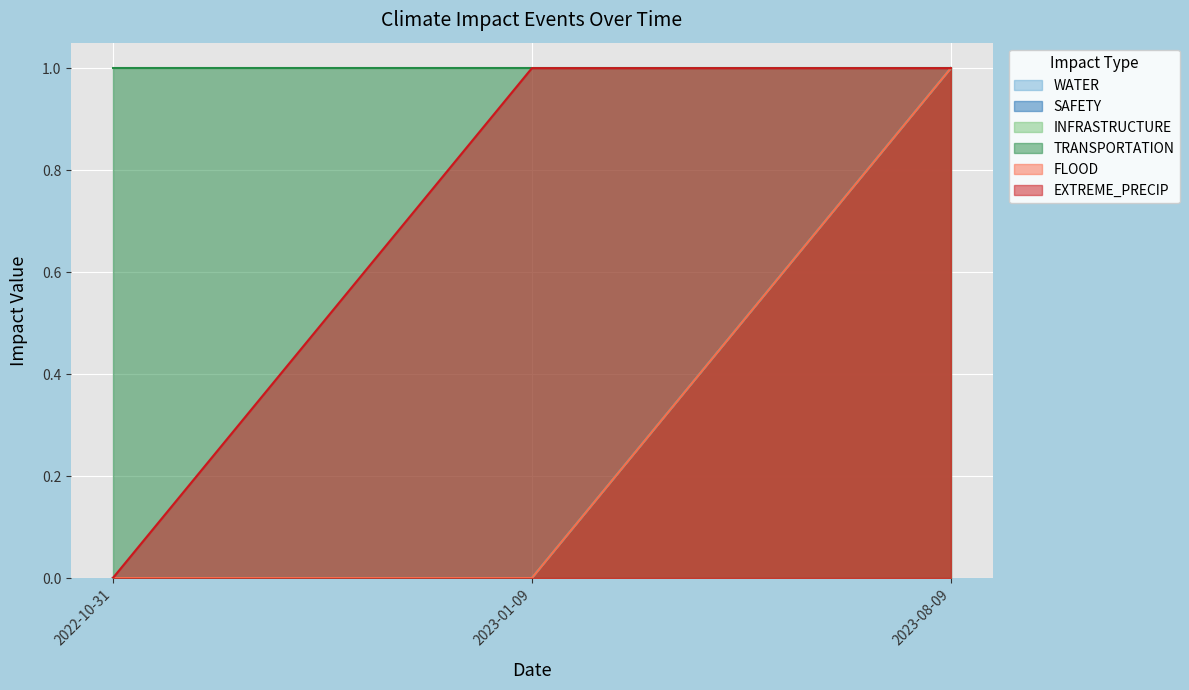

Does the chart display data point markers on the line(s)?

No